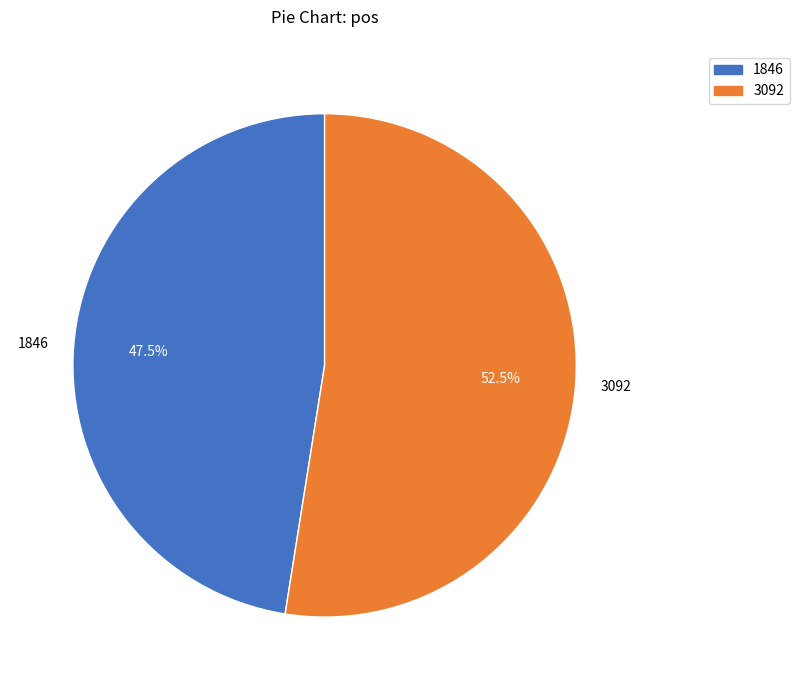

Approximately how many times larger is the value at 1846 compared to 3092?

0.9